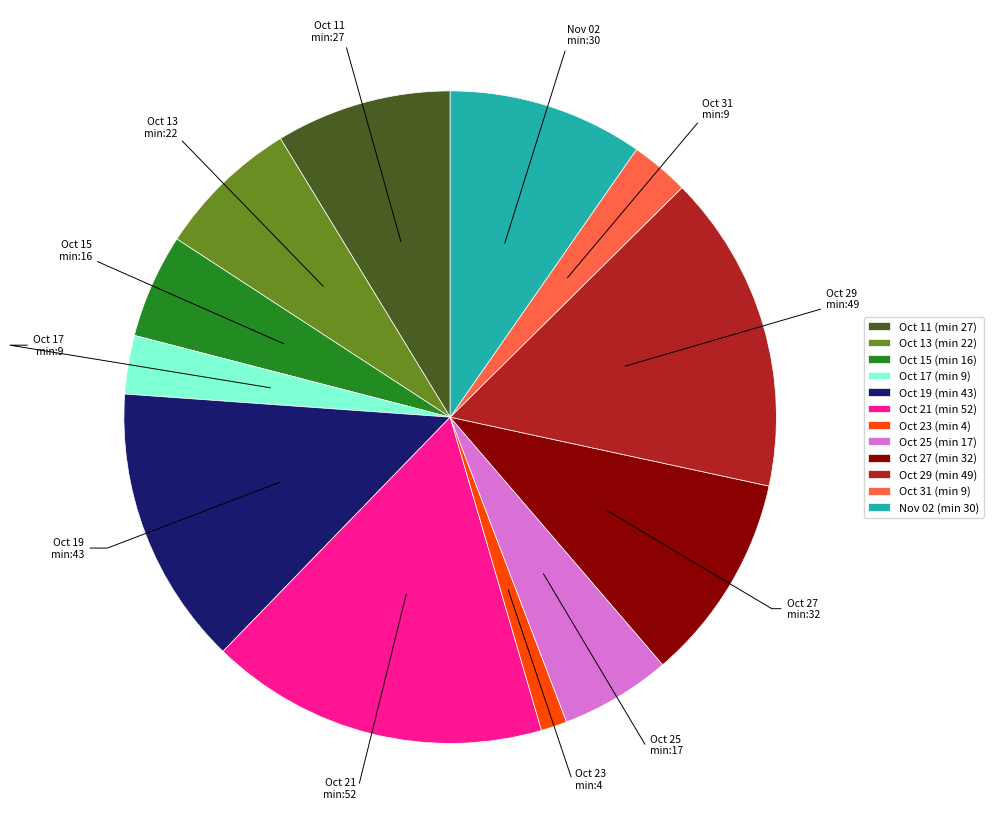

Count the number of slices in the pie.

12